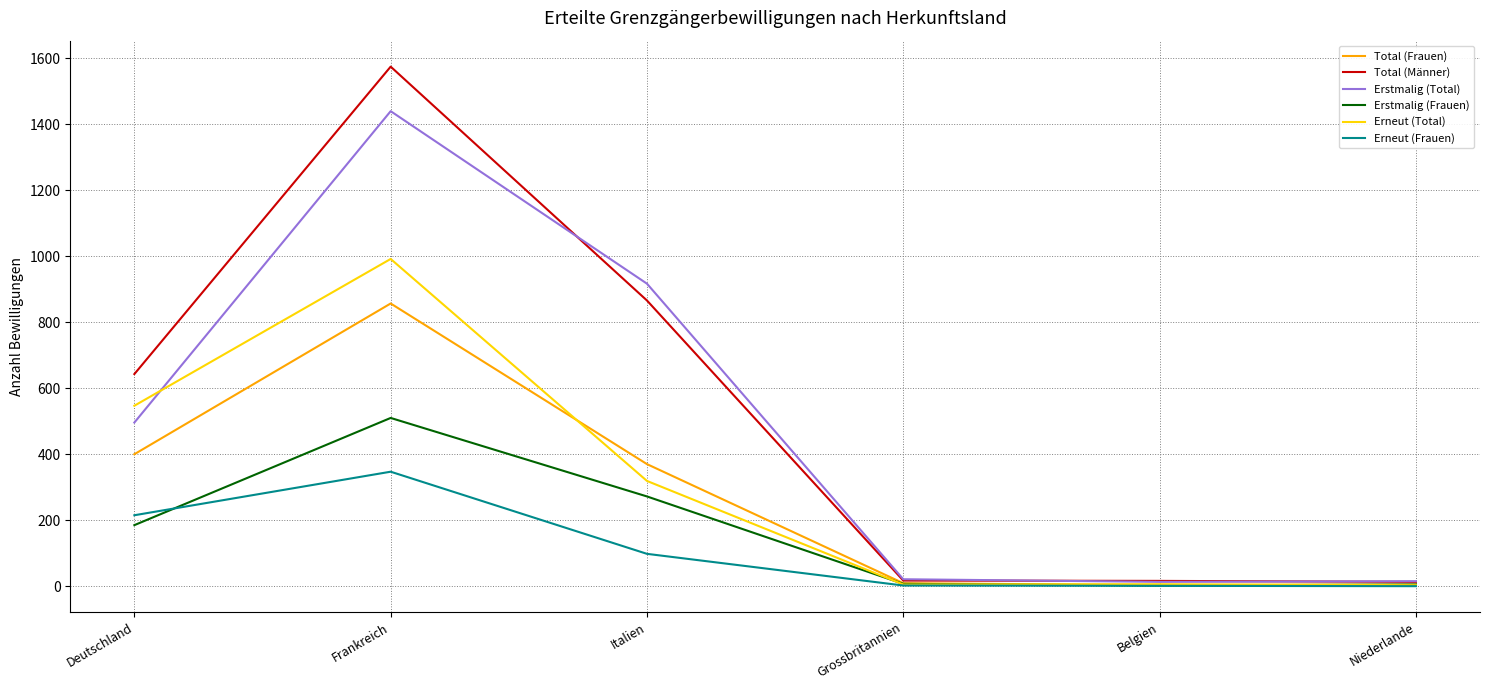

List the series in order of their peak value, lowest first.

Erneut (Frauen), Erstmalig (Frauen), Total (Frauen), Erneut (Total), Erstmalig (Total), Total (Männer)